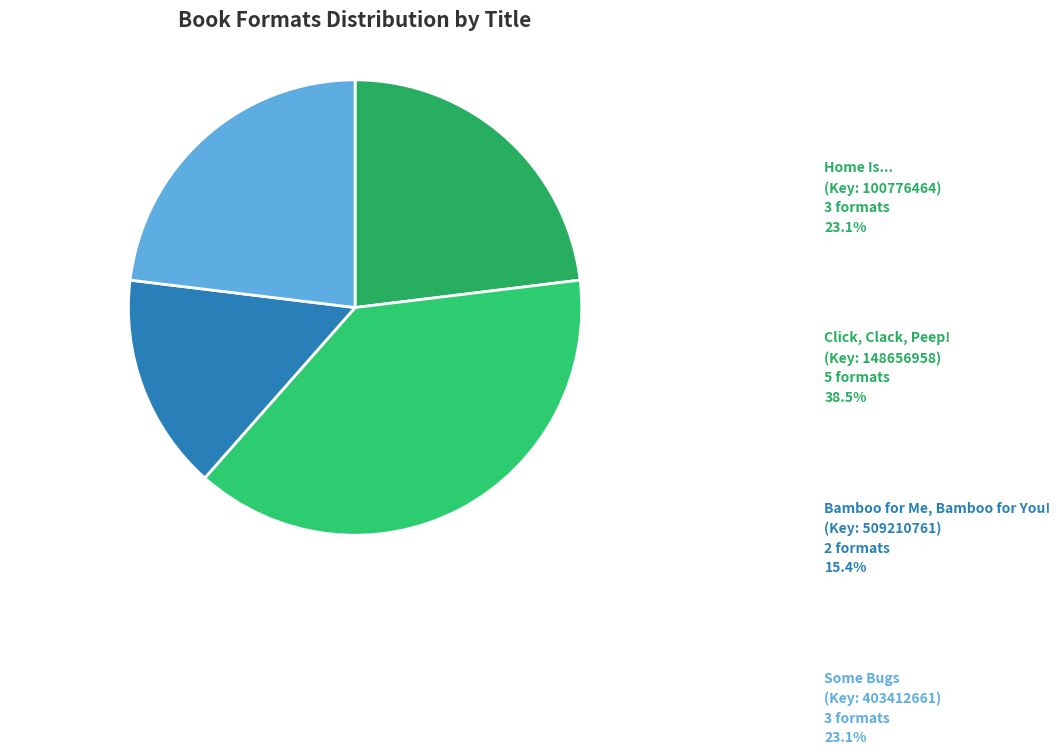

Which has a higher value, Click, Clack, Peep! or Some Bugs?

Click, Clack, Peep!